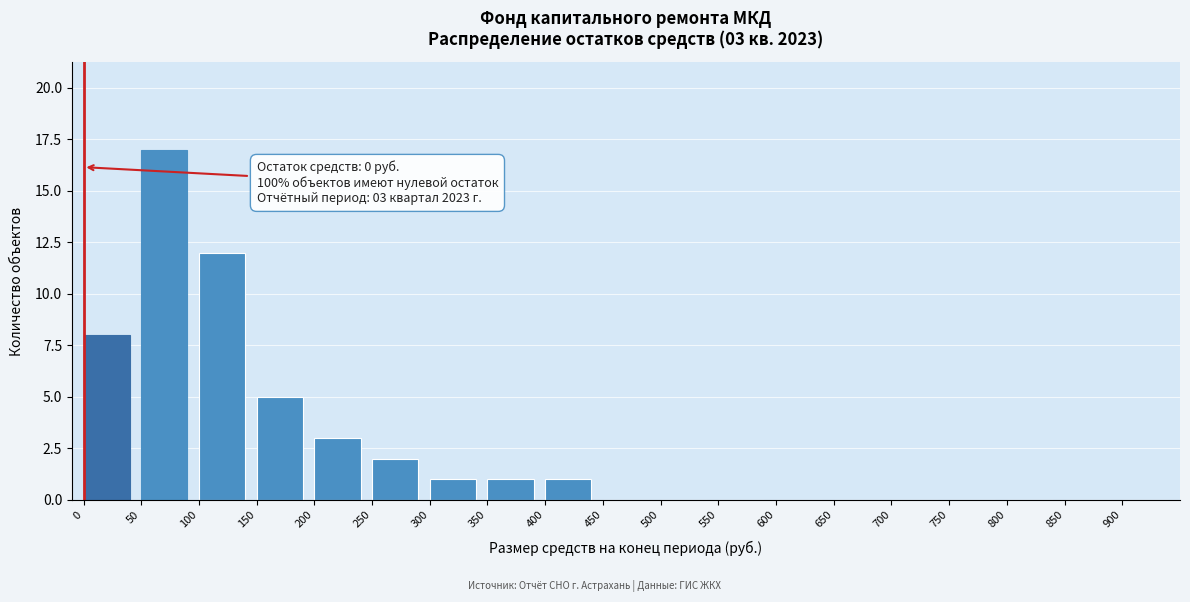

Reading left to right, extract all data points from this chart.

0=8	50=17	100=12	150=5	200=3	250=2	300=1	350=1	400=1	450=0	500=0	550=0	600=0	650=0	700=0	750=0	800=0	850=0	900=0